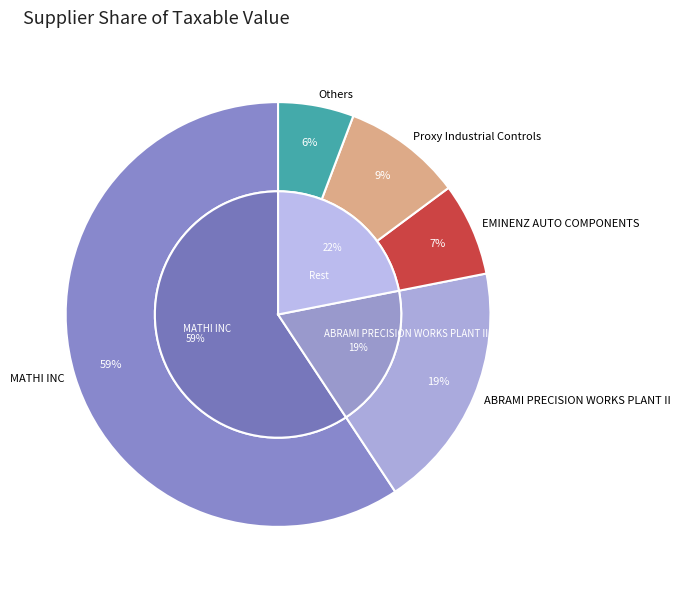

Which slice is the largest?

MATHI INC